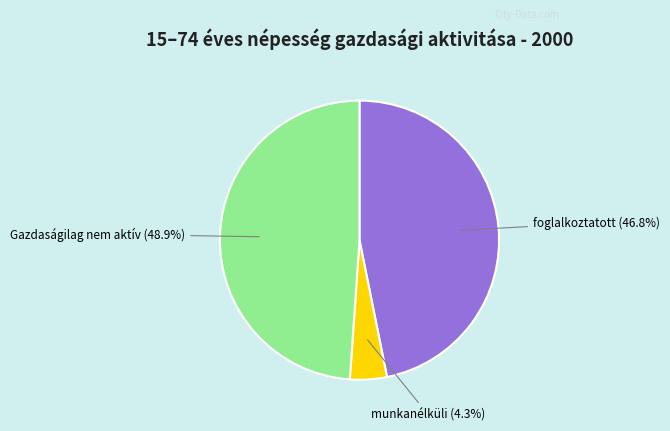

Is there a majority slice in this chart?

No